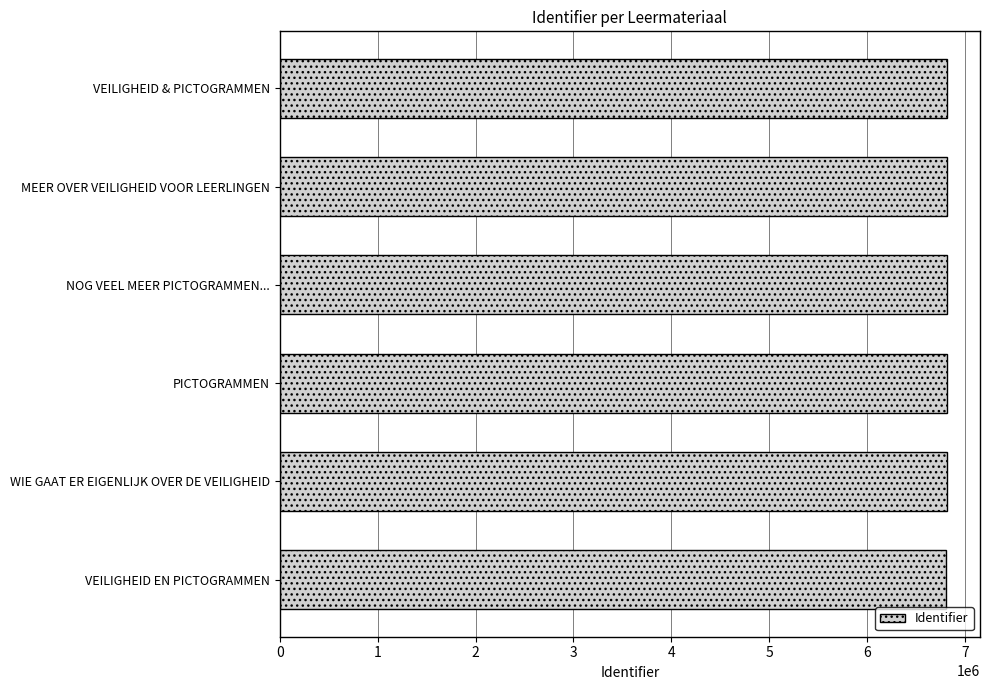

What is the maximum value shown in the chart?

6812985